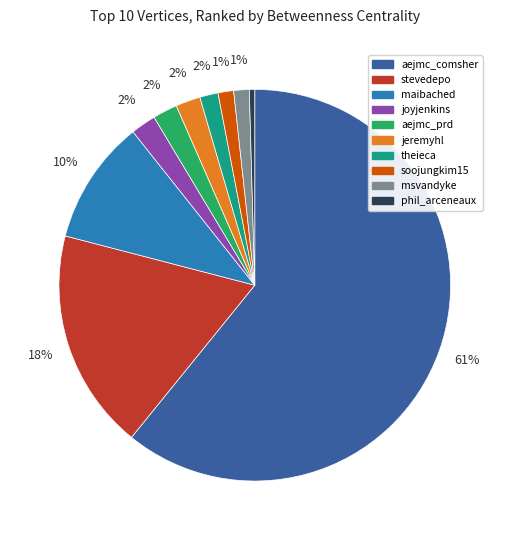

To the nearest percent, what is the combined percentage of theieca and msvandyke?

3%